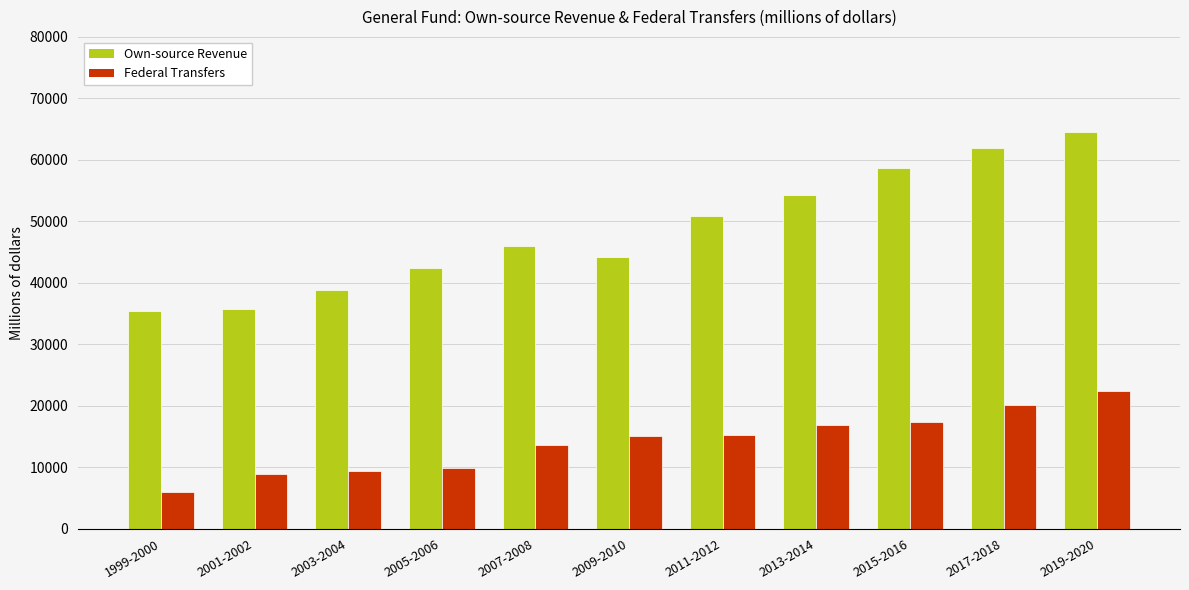

Which category has the highest value across all series?

2019-2020